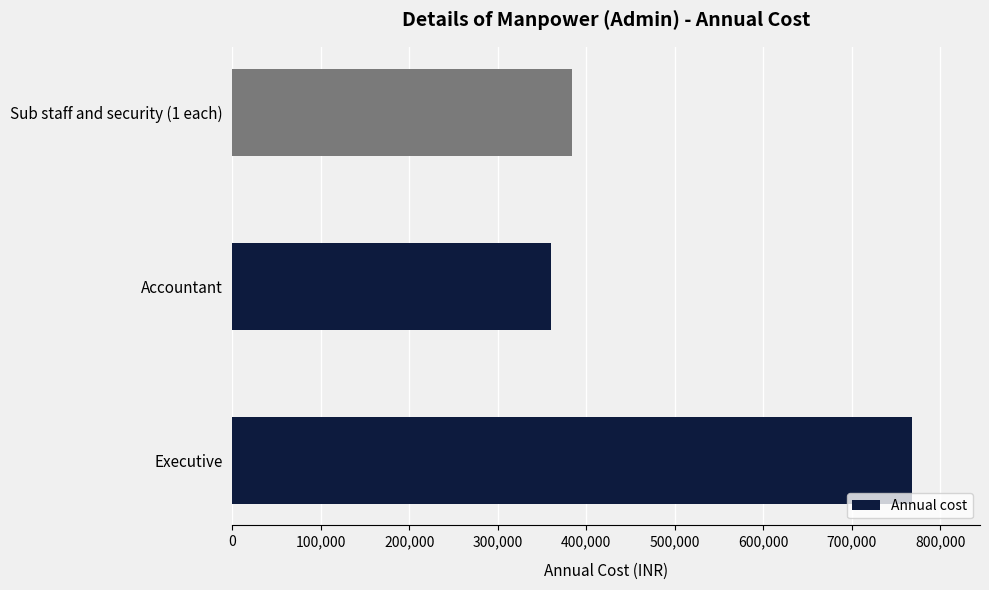

What is the minimum value shown in the chart?

360000